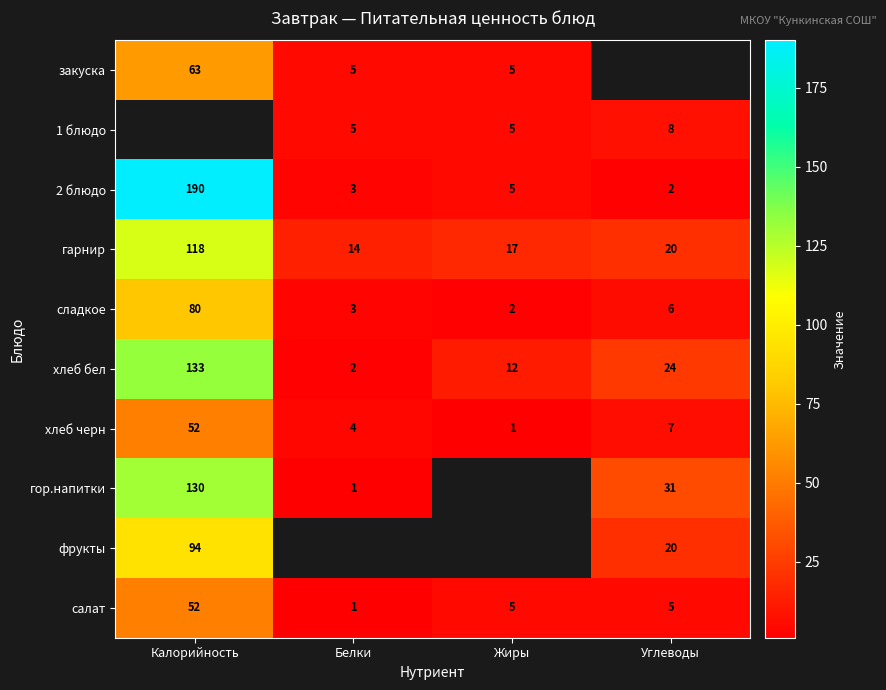

The фрукты series shows 130 at Калорийность. True or false?

False